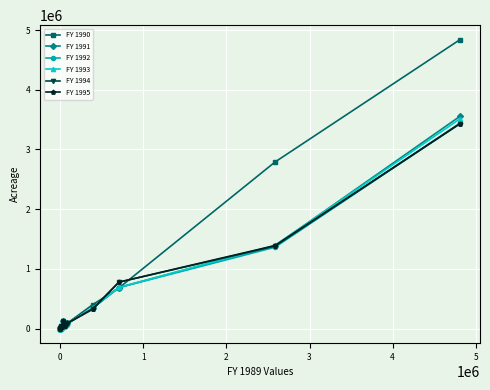

True or false: FY 1995 has more than 0 interior local peaks.

True